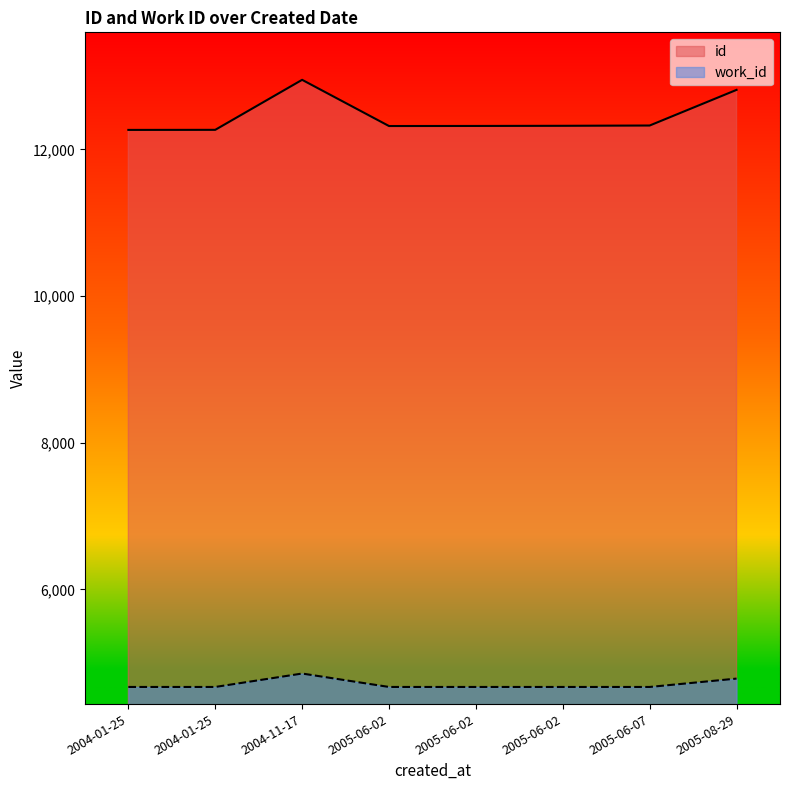

Does the chart display data point markers on the line(s)?

No